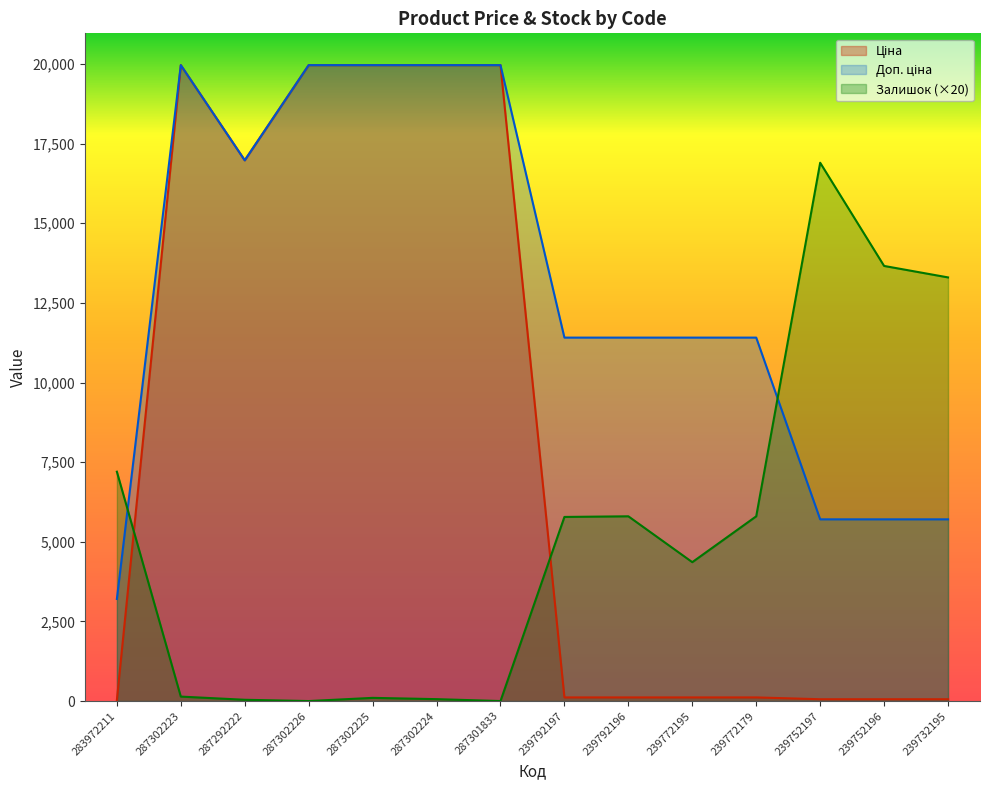

How many interior local peaks does the Ціна series have?

1